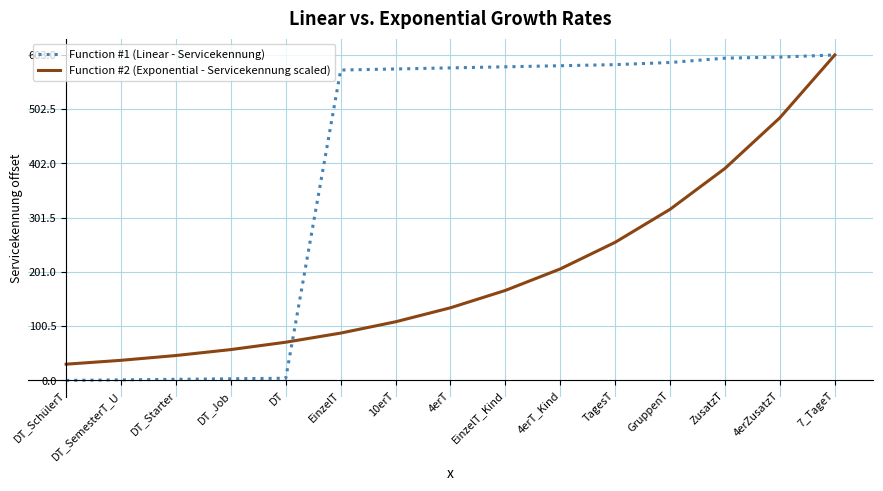

What is the sum of all Function #1 (Linear - Servicekennung) values?

5878.0